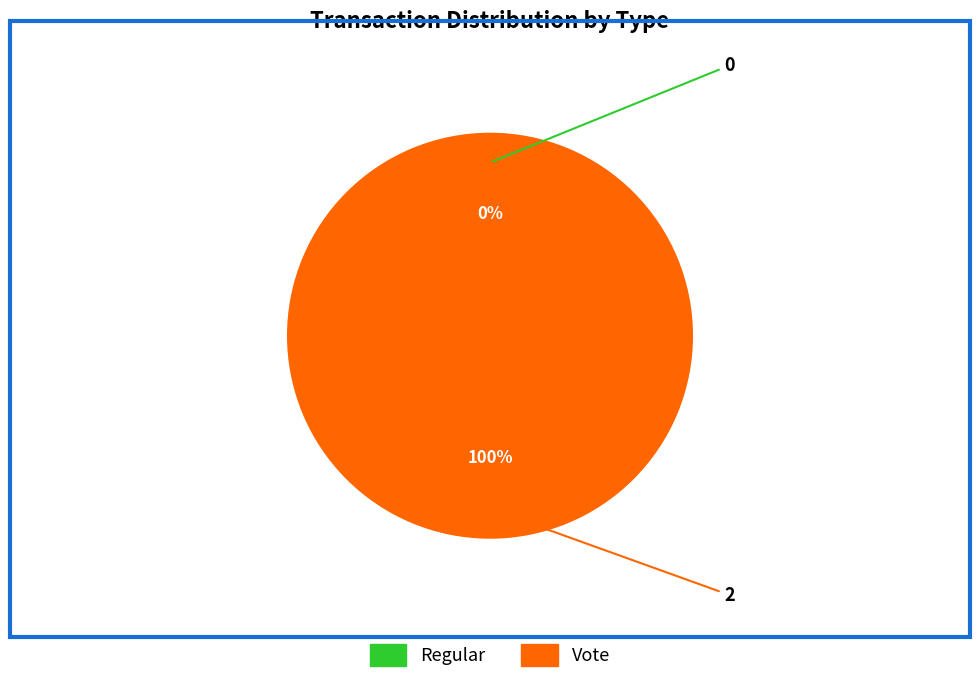

Rank the categories by value from lowest to highest.

Regular, Vote